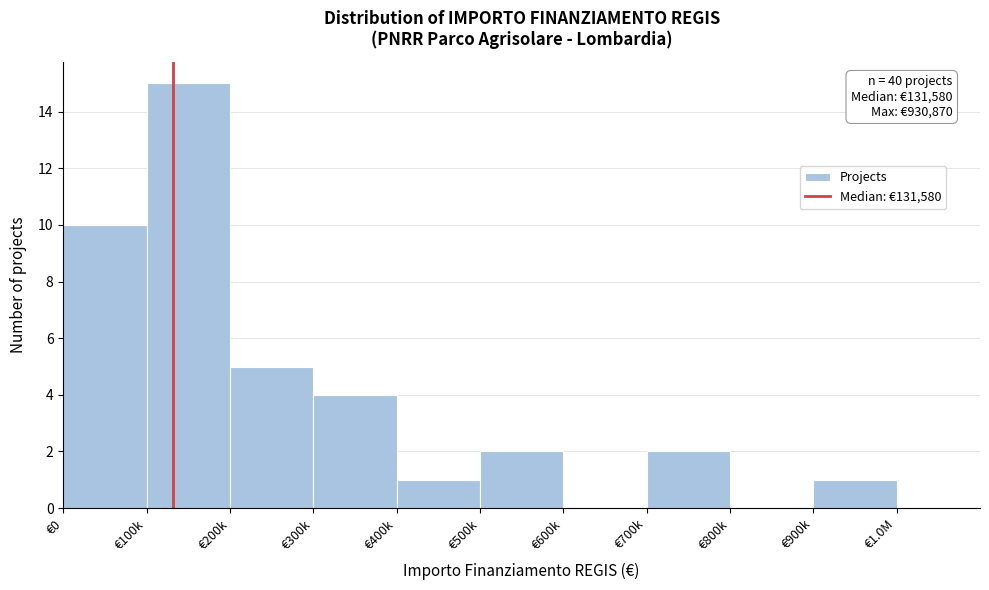

Reading left to right, extract all data points from this chart.

€0=10	€100k=15	€200k=5	€300k=4	€400k=1	€500k=2	€600k=0	€700k=2	€800k=0	€900k=1